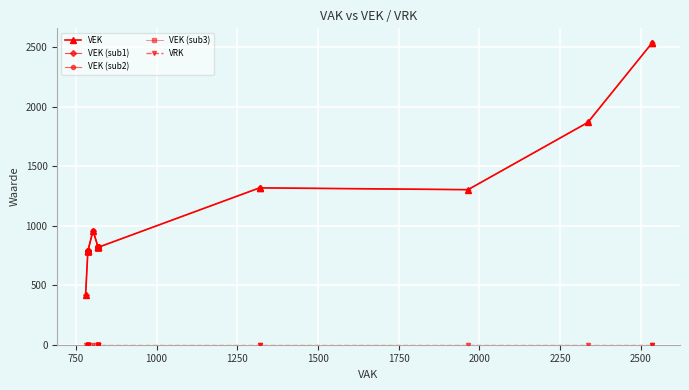

How many data points does each series have?

28